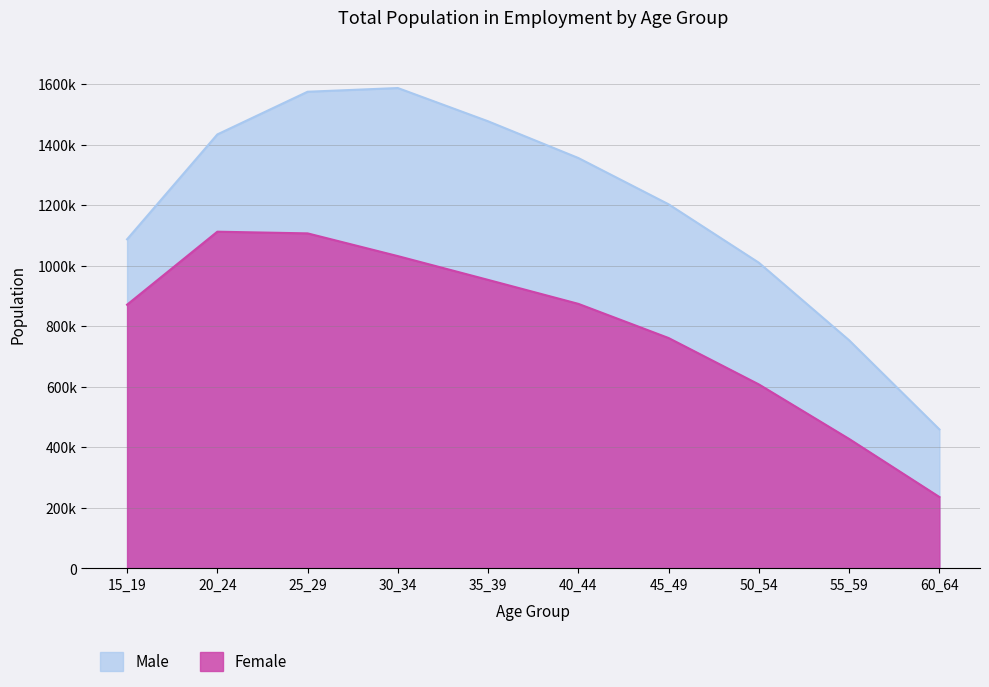

True or false: Male and Female cross at least once.

False